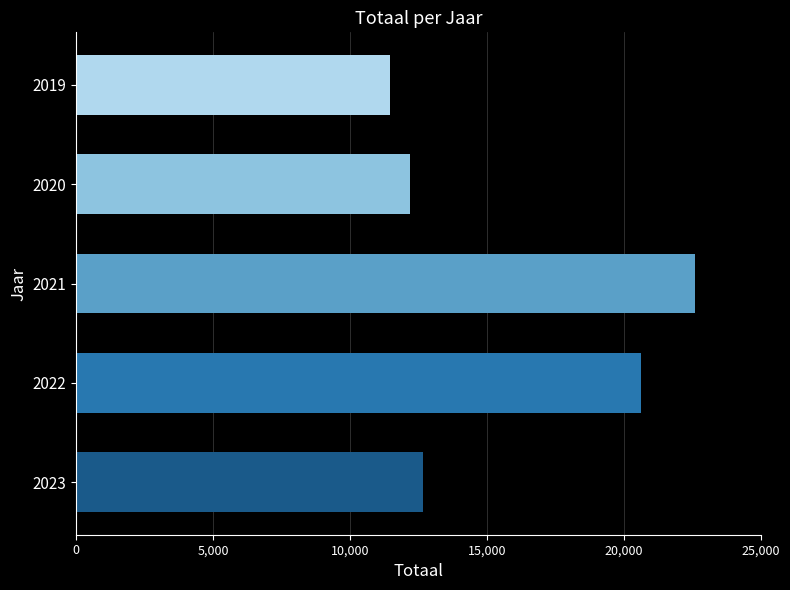

What is the difference between the values at 2021 and 2023?

9954